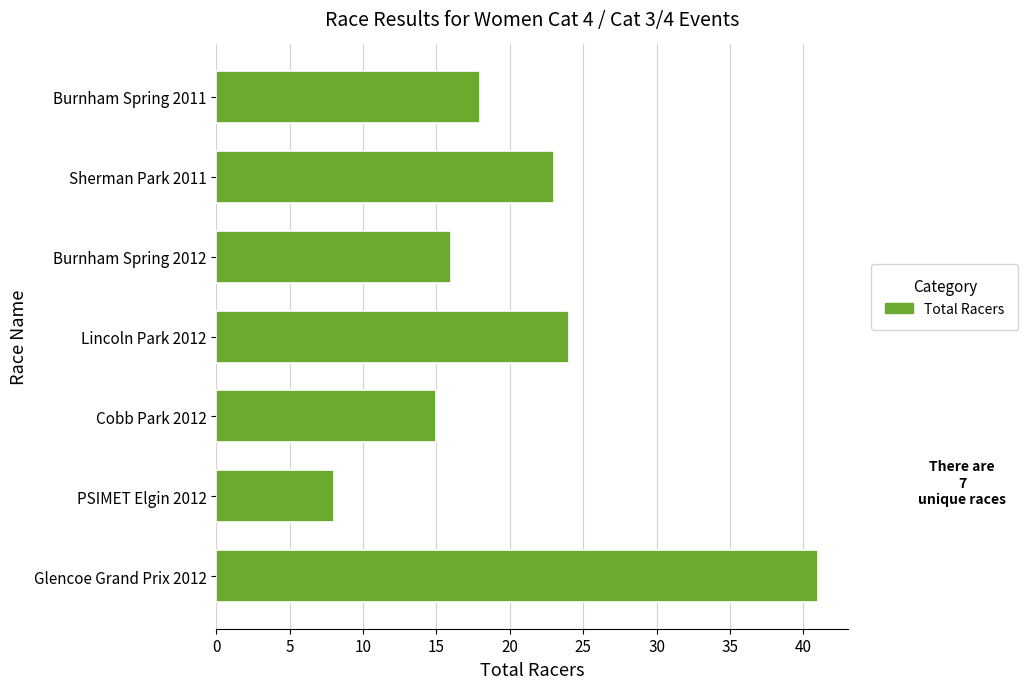

Read the value at Burnham Spring 2012.

16